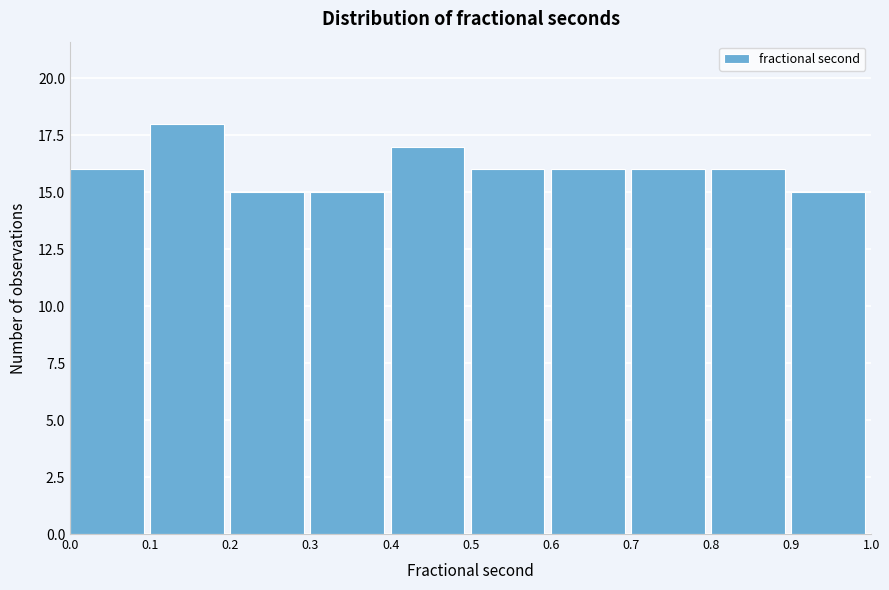

Which range on the x-axis has the tallest bar?

0.1 to 0.2